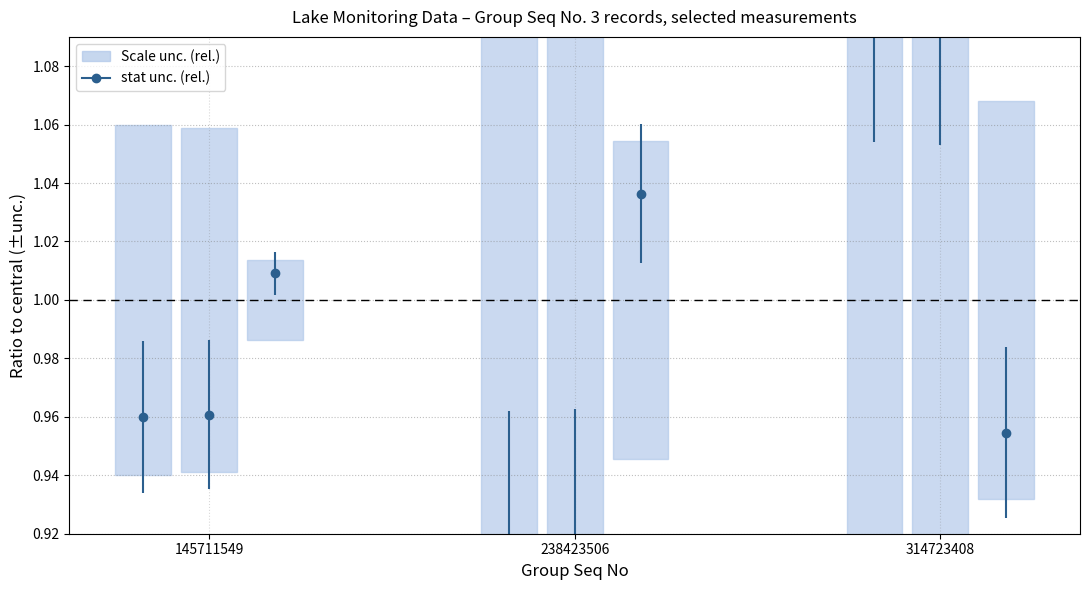

Which category has the highest value in the Scale unc. (rel.) [Secchi] series?

314723408